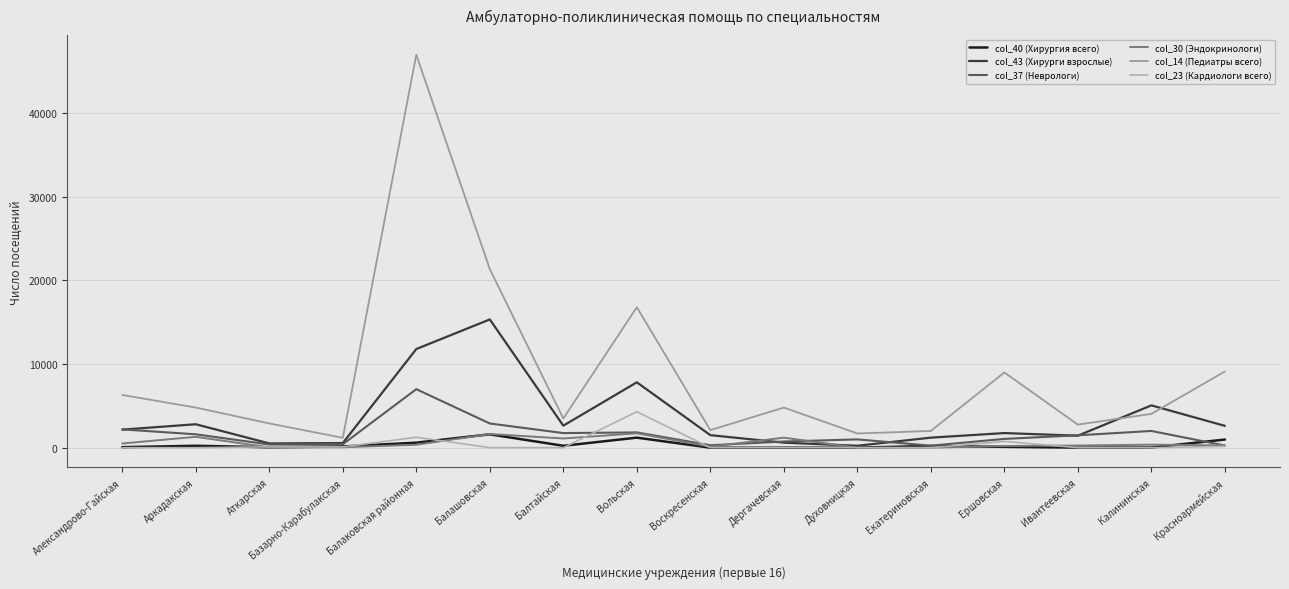

True or false: col_30 (Эндокринологи) and col_43 (Хирурги взрослые) cross at least once.

True